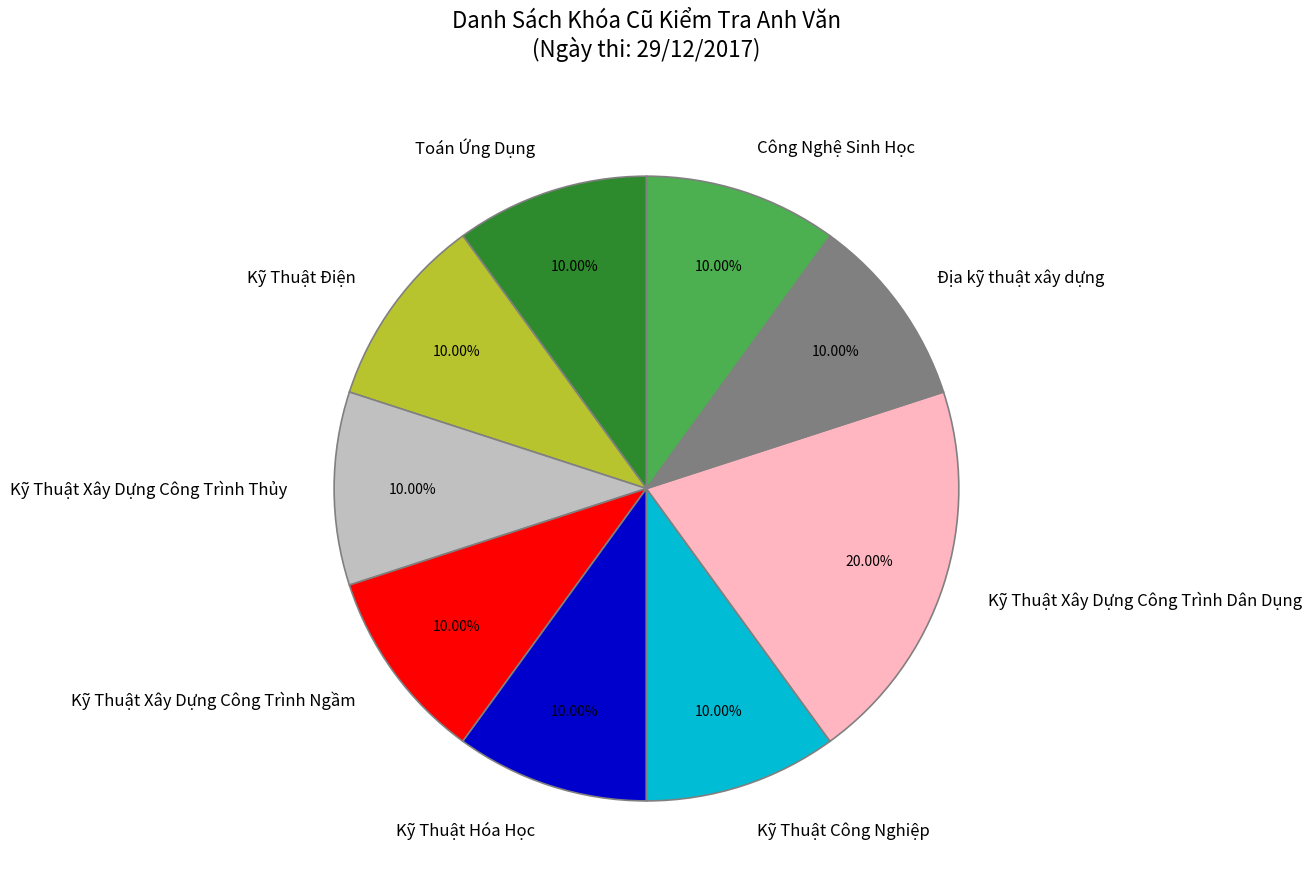

Do Toán Ứng Dụng and Kỹ Thuật Điện together represent more than half of the pie?

No